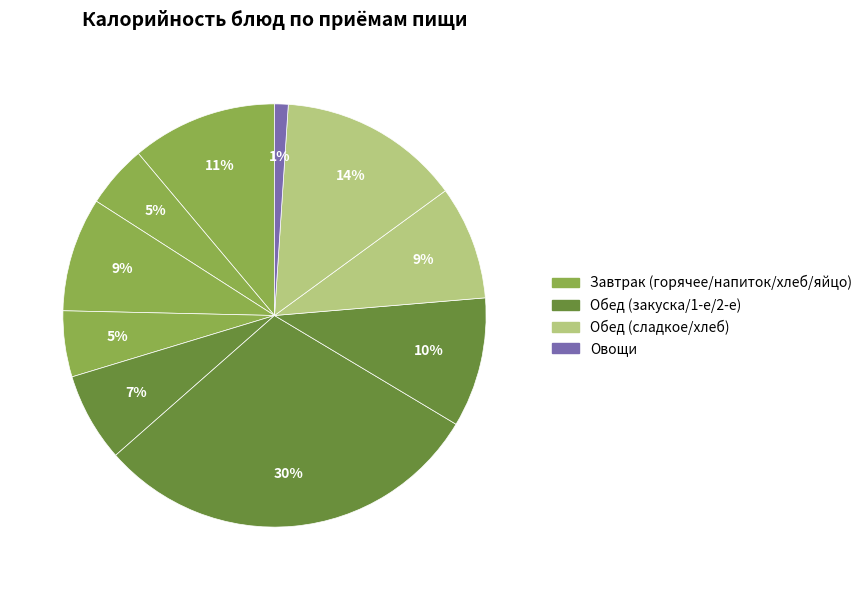

To the nearest percent, what is the difference between the largest and smallest slice percentages?

29%